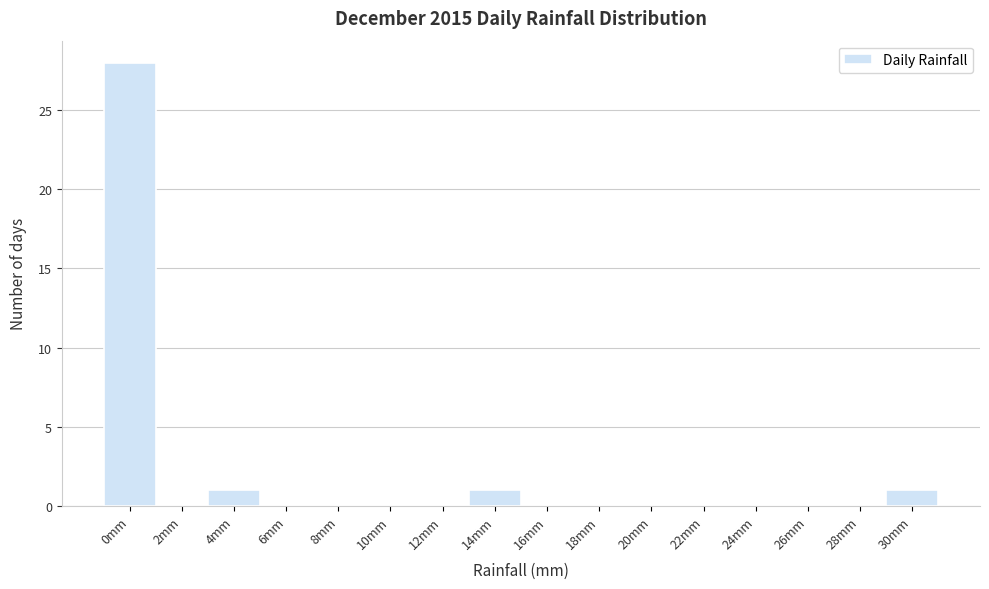

Reading left to right, transcribe all the data shown in this chart.

0mm=28	2mm=0	4mm=1	6mm=0	8mm=0	10mm=0	12mm=0	14mm=1	16mm=0	18mm=0	20mm=0	22mm=0	24mm=0	26mm=0	28mm=0	30mm=1